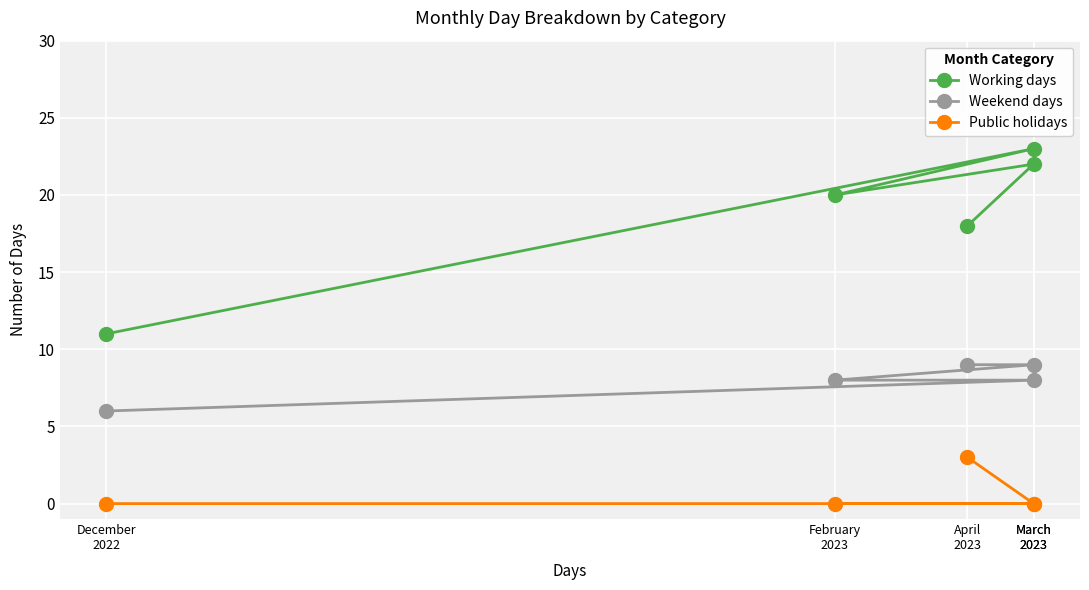

Reading left to right, transcribe all the data shown in this chart.

Working days: 11	23	20	22	18
Weekend days: 6	8	8	9	9
Public holidays: 0	0	0	0	3